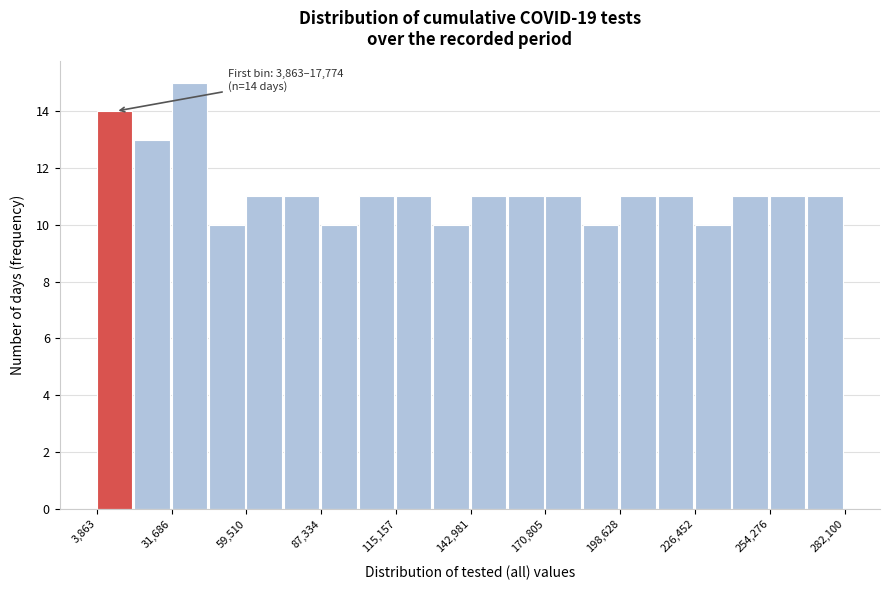

Read against the x-axis, roughly where is the centre of the tallest bar?

40000